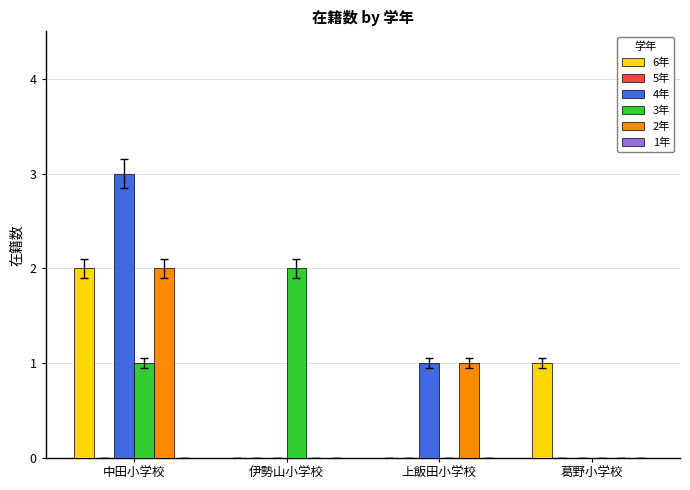

At which category is the sum across all series the highest?

中田小学校